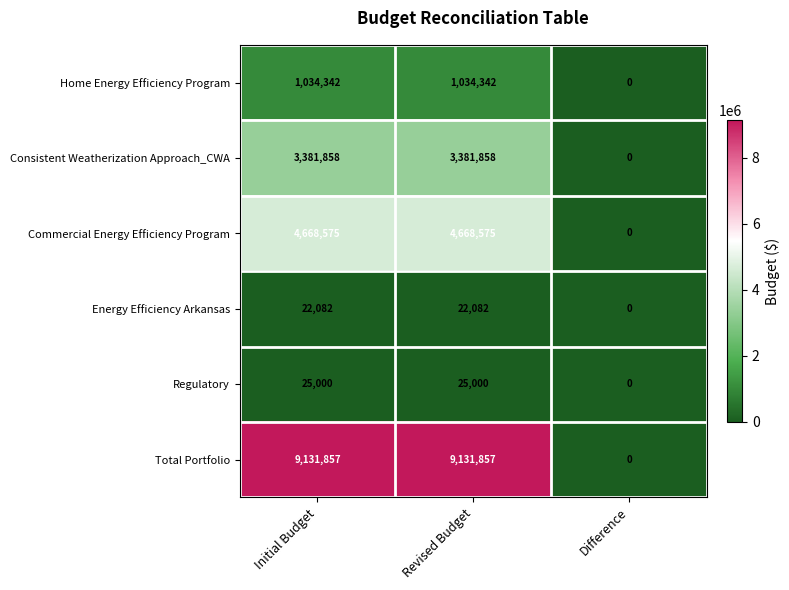

What is the average value of the Energy Efficiency Arkansas series?

14721